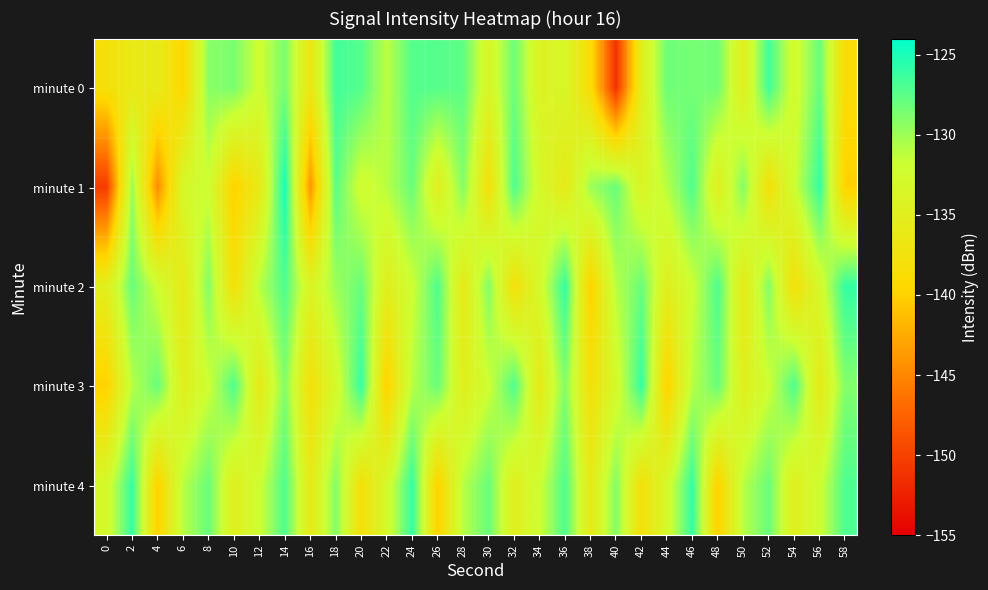

Which series changed the most between 2 and 50?

minute 2